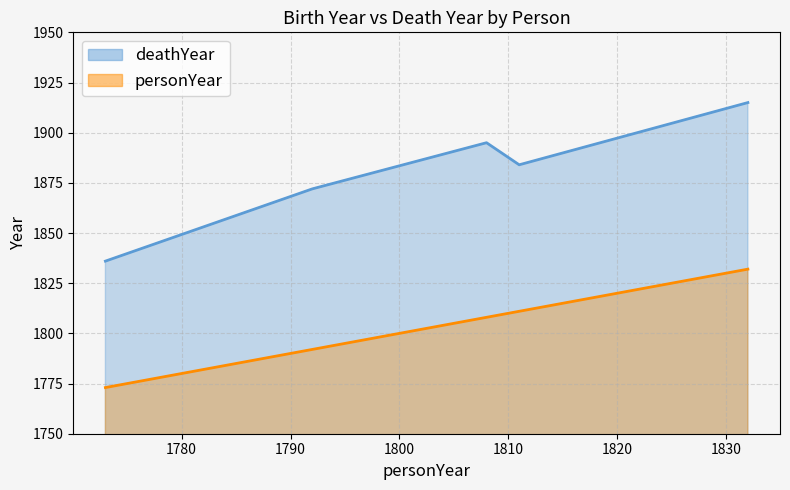

What is the greatest value displayed?

1915